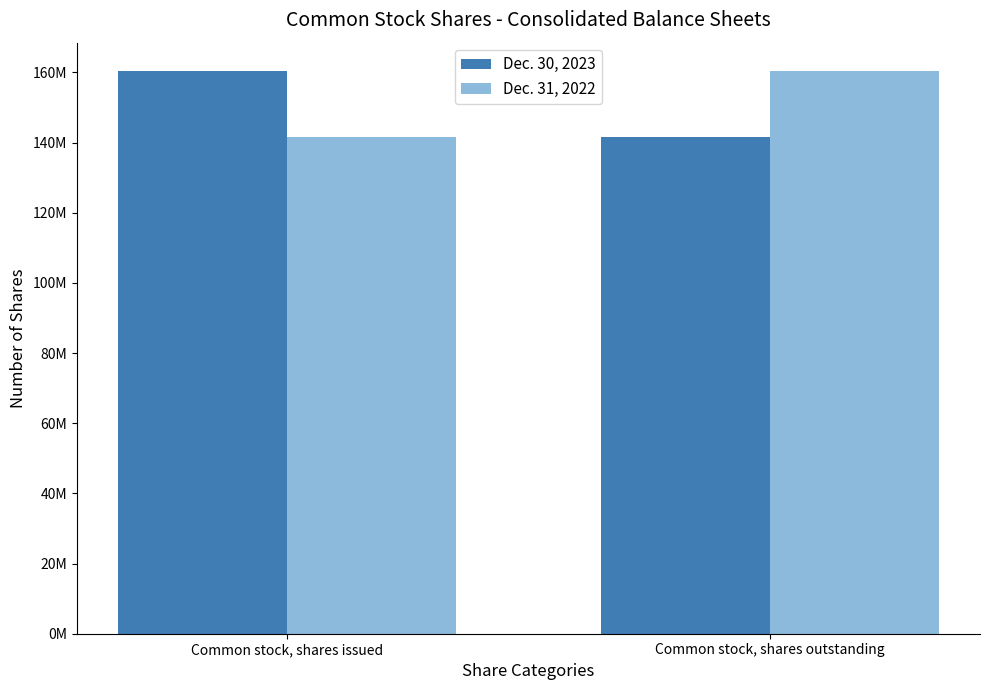

What is the value of the Dec. 30, 2023 bar at the 1st from the left?

160453000